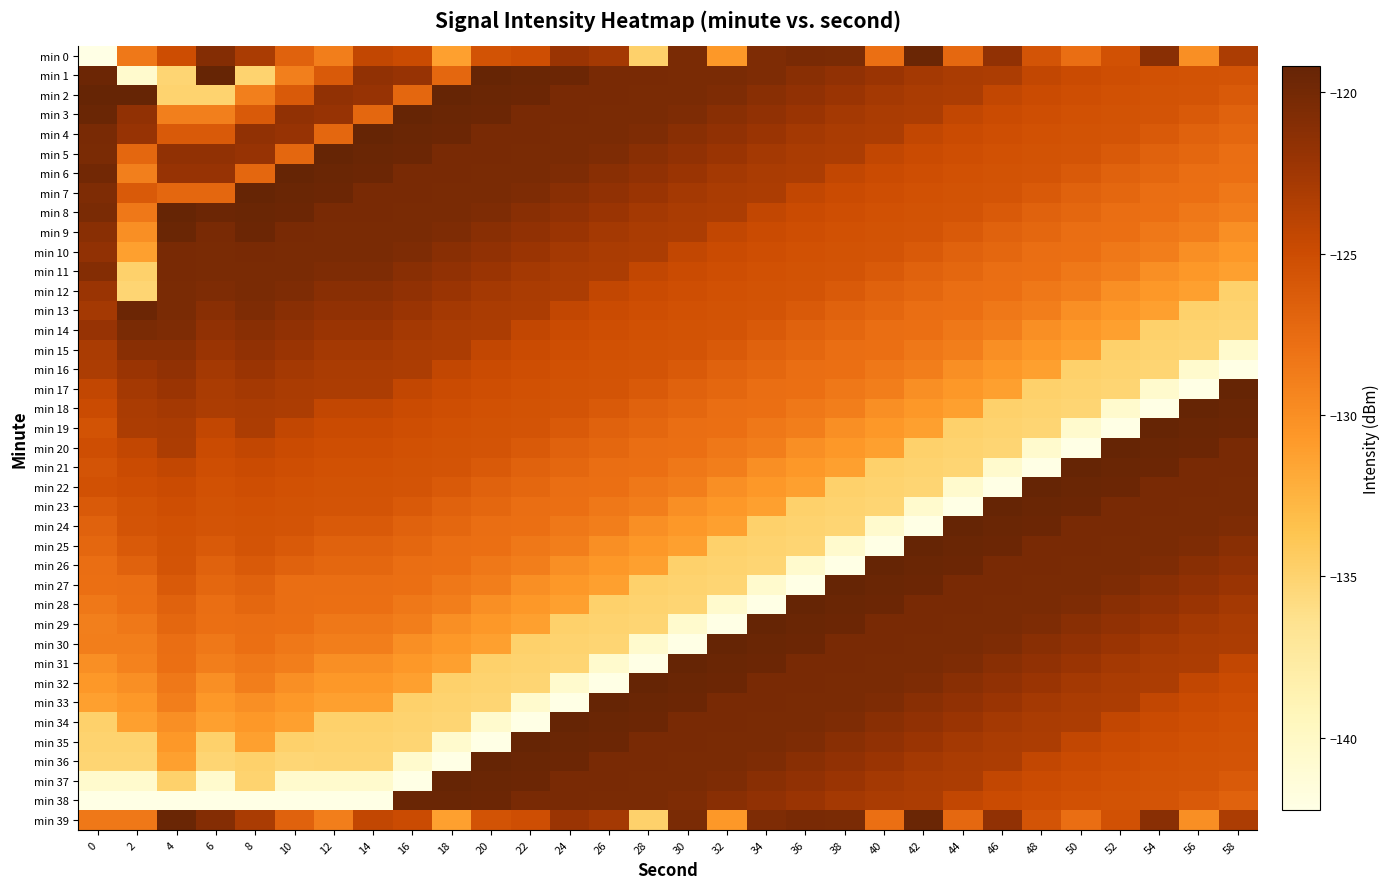

Rank the series by their maximum value, from highest to lowest.

min 1, min 2, min 3, min 4, min 5, min 6, min 7, min 8, min 17, min 18, min 19, min 20, min 21, min 22, min 23, min 24, min 25, min 26, min 27, min 28, min 29, min 30, min 31, min 32, min 33, min 34, min 35, min 36, min 37, min 9, min 38, min 39, min 0, min 13, min 10, min 11, min 12, min 14, min 15, min 16